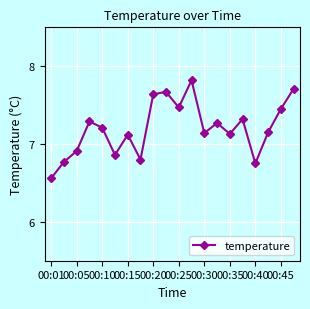

What is the sum of all values?

144.0